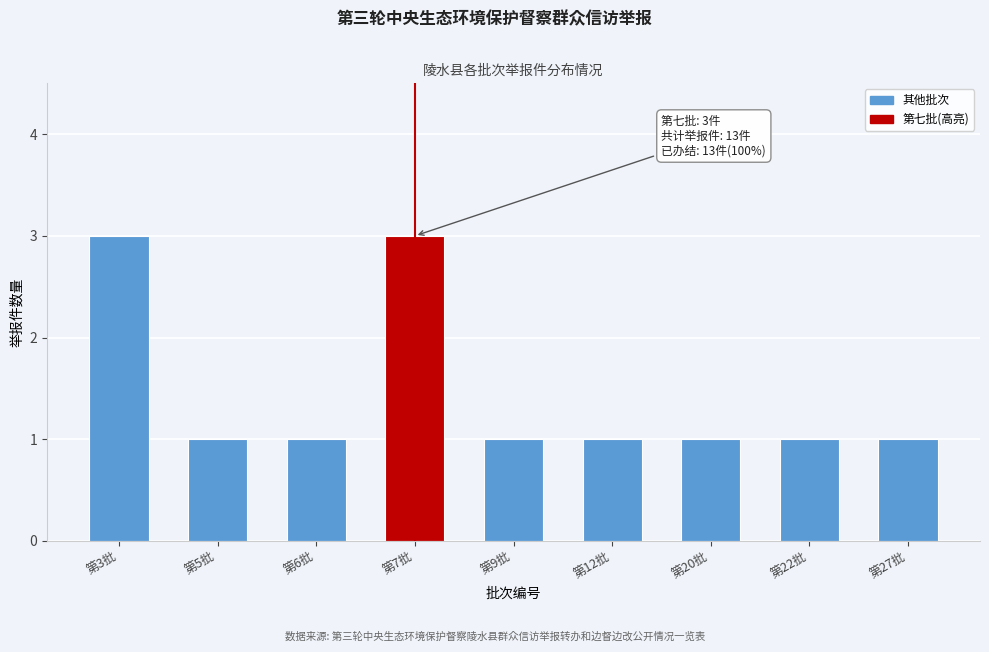

Reading left to right, what are all the values shown in this chart?

第3批=3	第5批=1	第6批=1	第7批=3	第9批=1	第12批=1	第20批=1	第22批=1	第27批=1